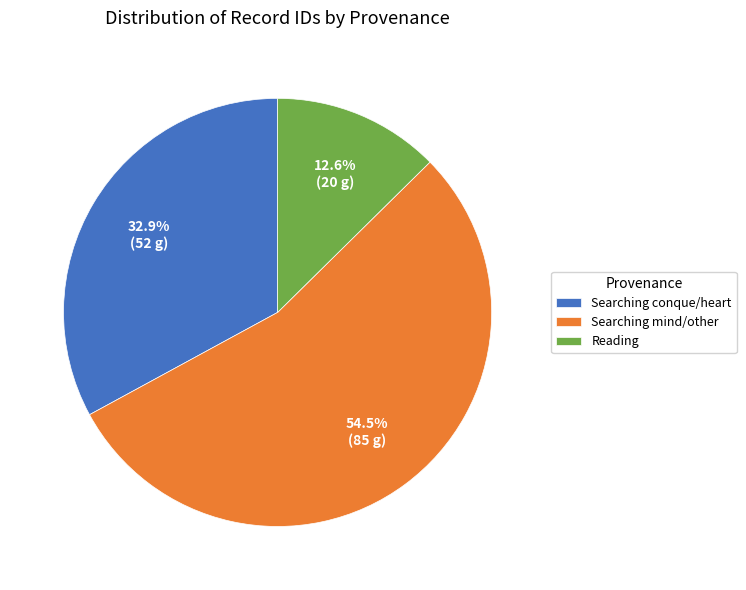

What is the ratio of the value at Searching mind/other to the value at Reading?

4.3